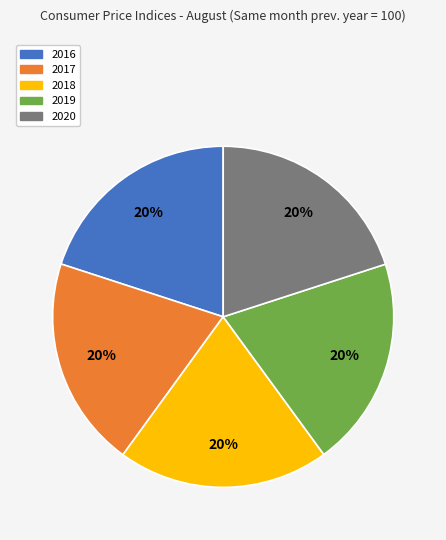

Is 2017 the majority of the pie?

No